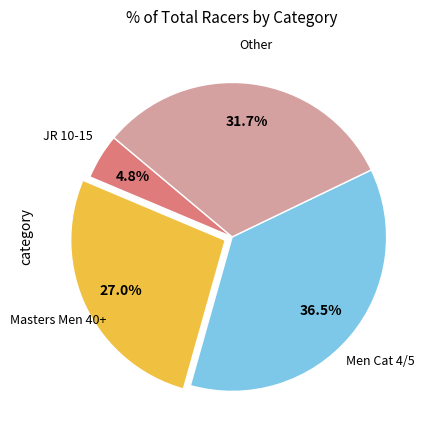

Count the number of slices in the pie.

4